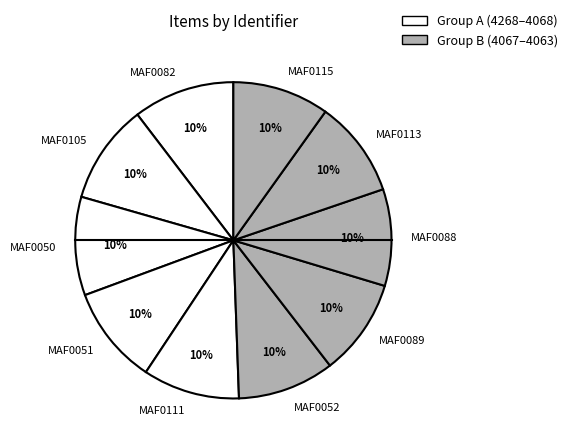

What is the ratio of the value at MAF0105 to the value at MAF0050?

1.0